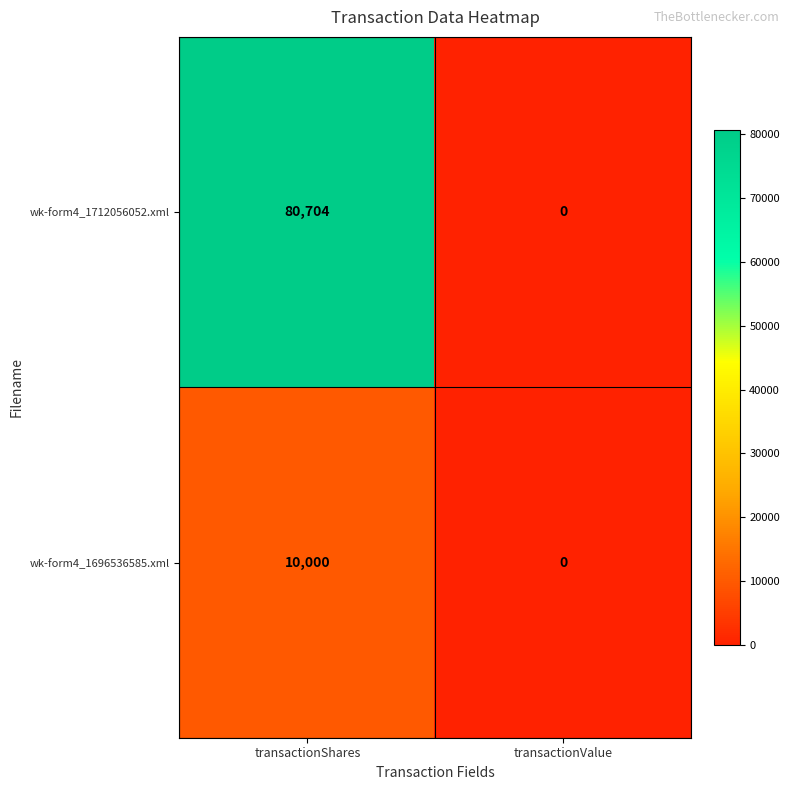

How many series are shown in this chart?

2